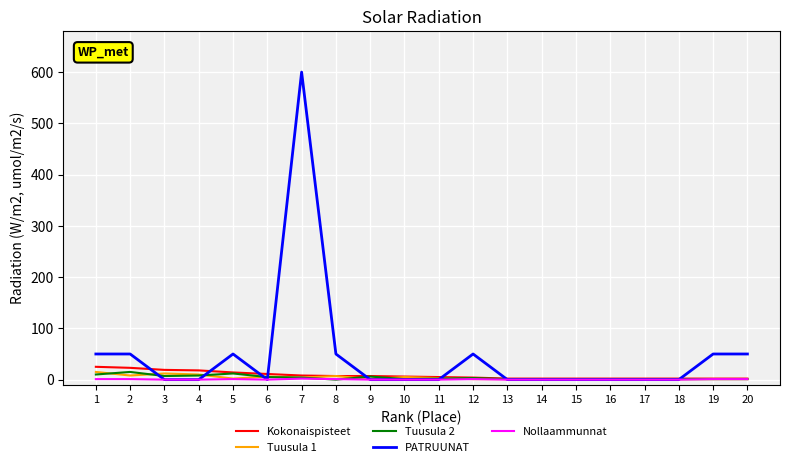

At which category is the sum across all series the highest?

7